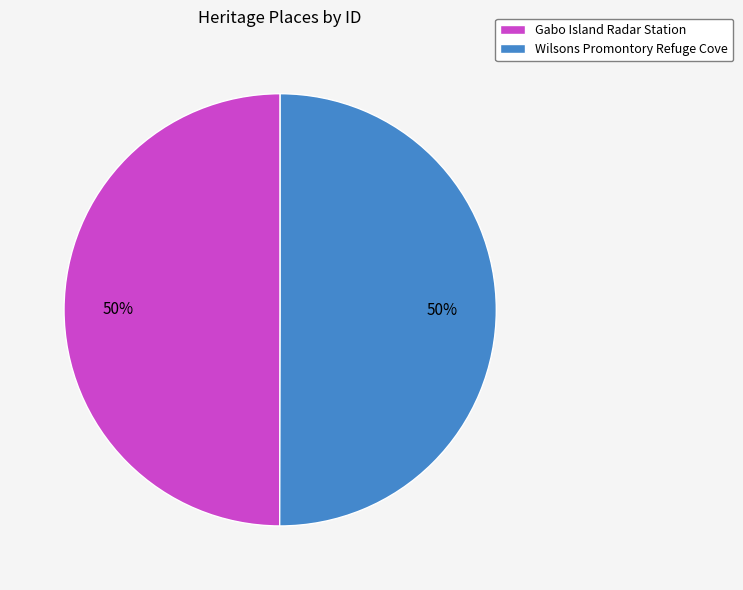

What is the ratio of the value at Wilsons Promontory Refuge Cove to the value at Gabo Island Radar Station?

1.0